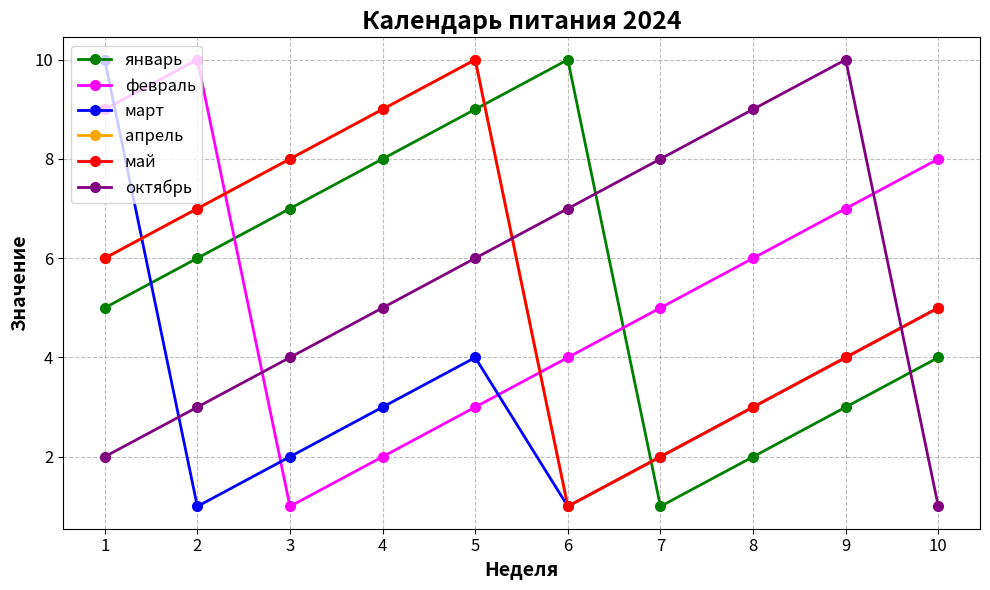

In март, how many points are lower than both neighbors (excluding endpoints)?

2